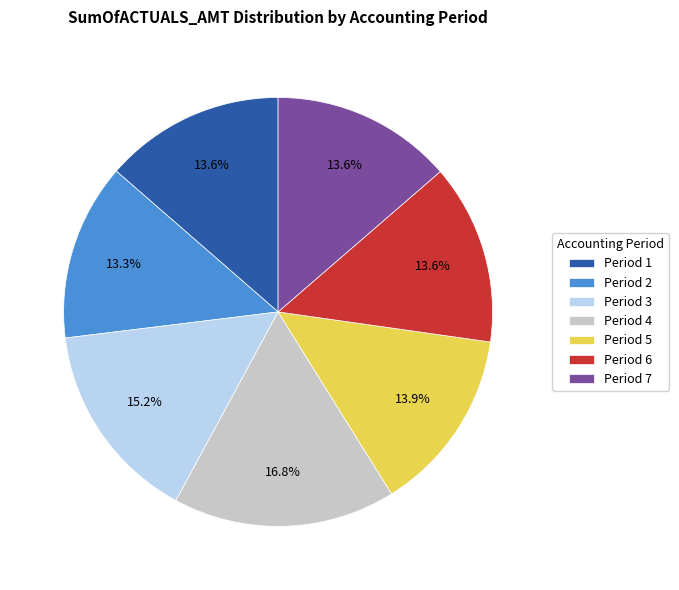

Count the number of slices in the pie.

7